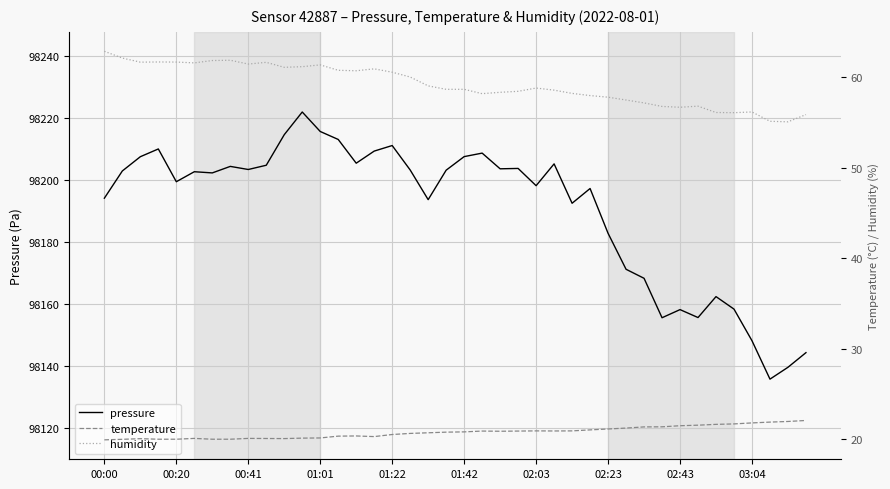

True or false: pressure and humidity cross at least once.

False